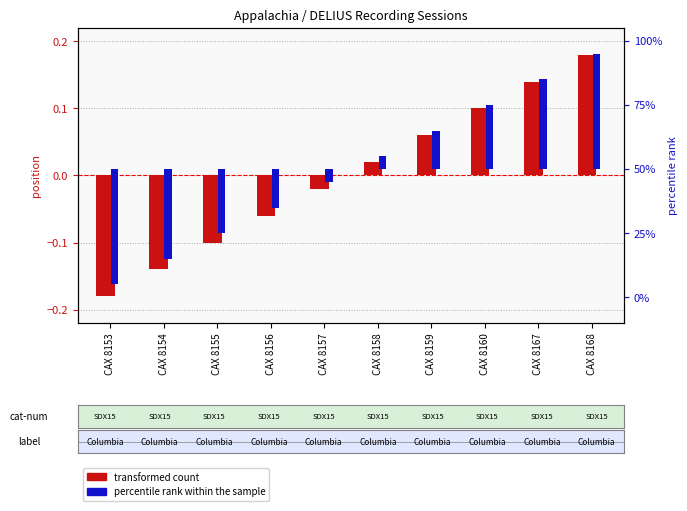

Is the value of percentile rank within the sample at CAX 8158 greater than the value of transformed count at CAX 8160?

No